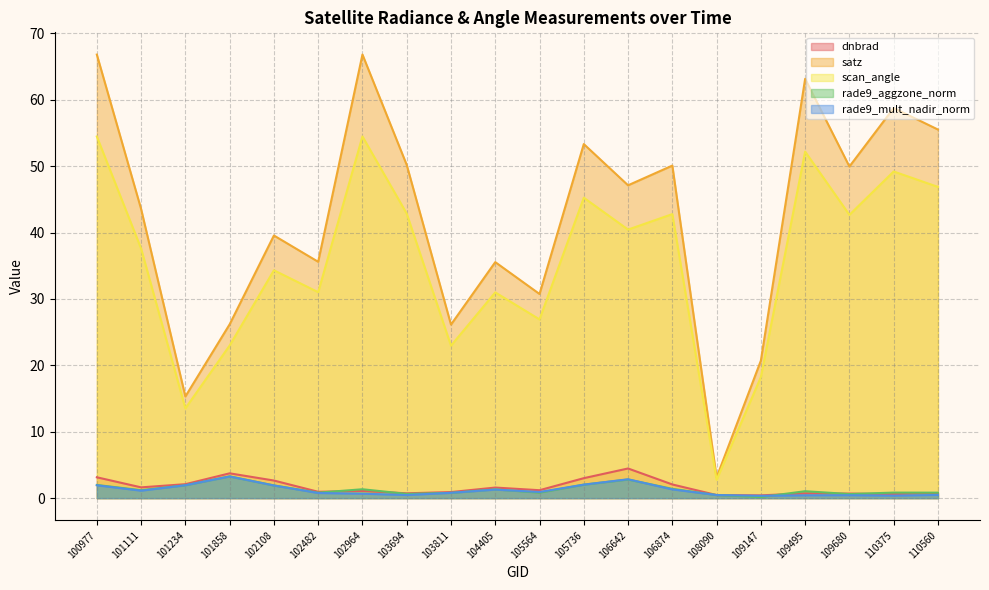

What is the difference between the highest and lowest values at 101858?

22.9